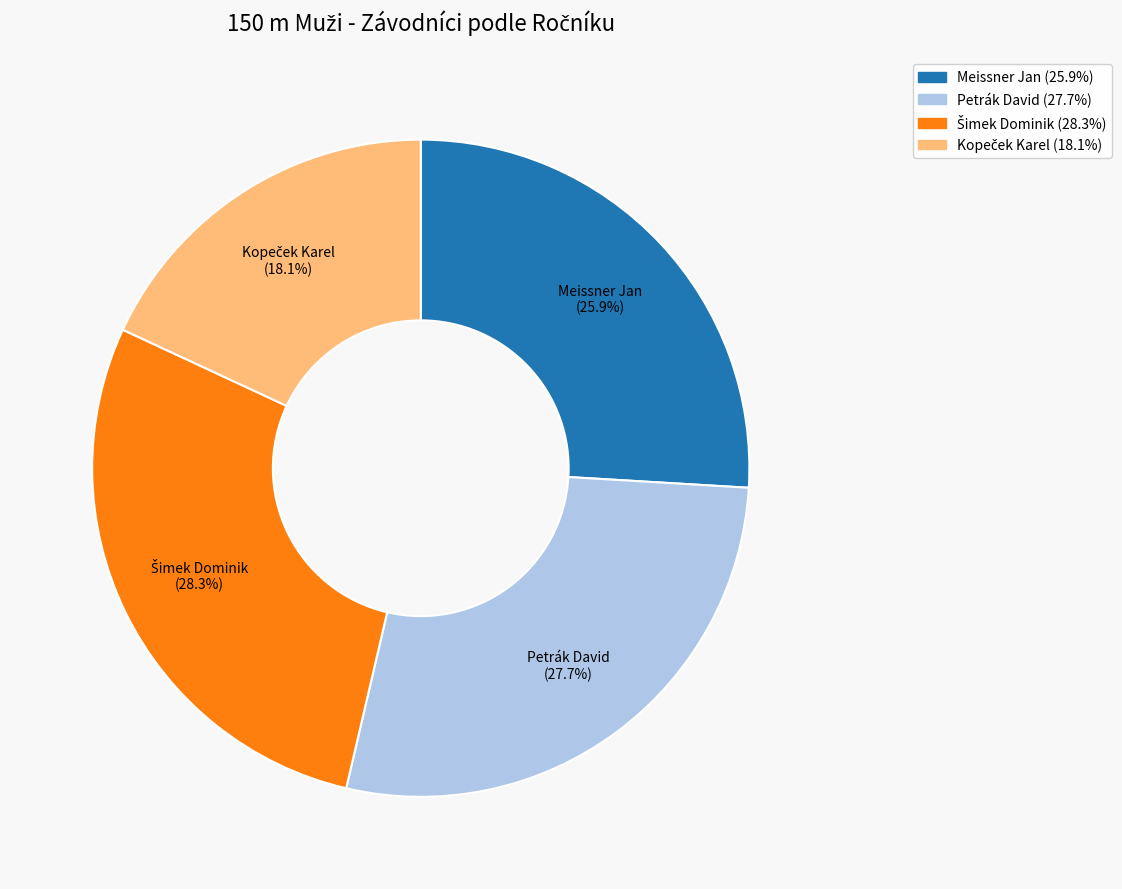

How many slices are in this pie chart?

4